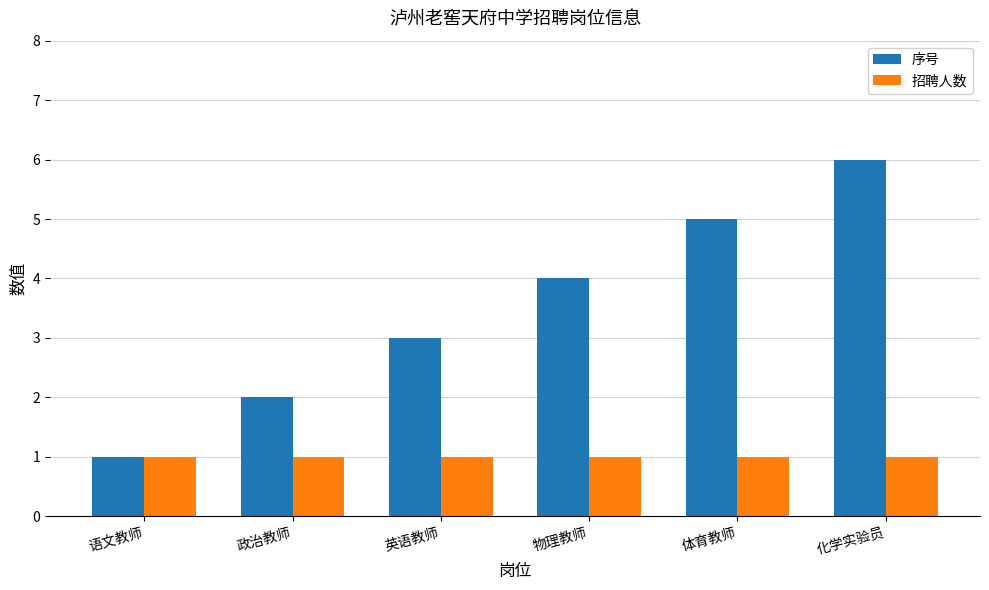

How many bars are there in each group?

2